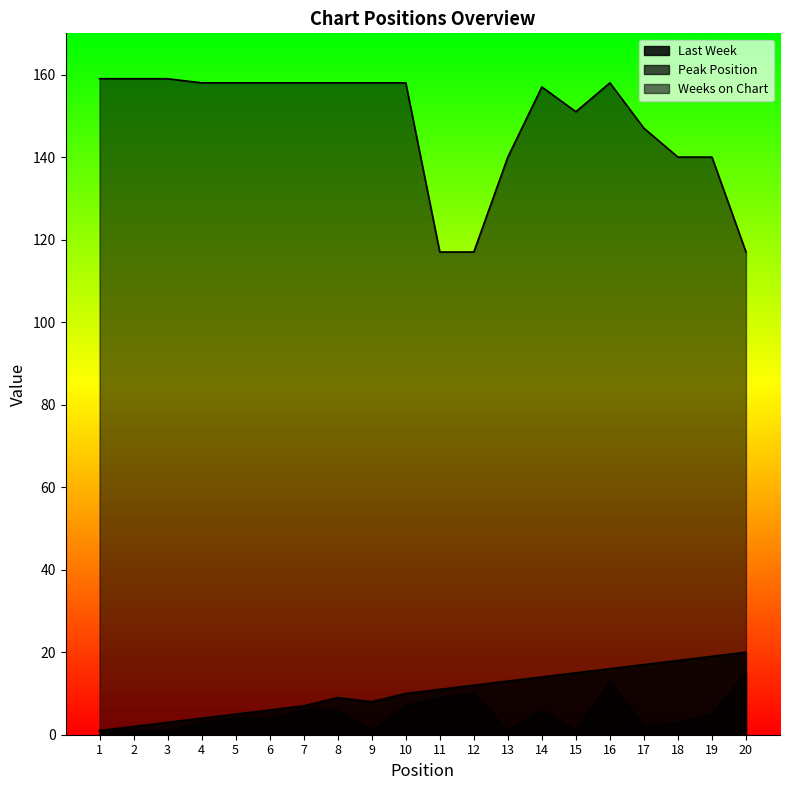

Reading right to left, list all the values displayed in this chart.

Last Week: 20	19	18	17	16	15	14	13	12	11	10	8	9	7	6	5	4	3	2	1
Peak Position: 15	5	3	2	13	1	6	1	10	9	7	1	6	6	4	4	3	1	1	1
Weeks on Chart: 117	140	140	147	158	151	157	140	117	117	158	158	158	158	158	158	158	159	159	159